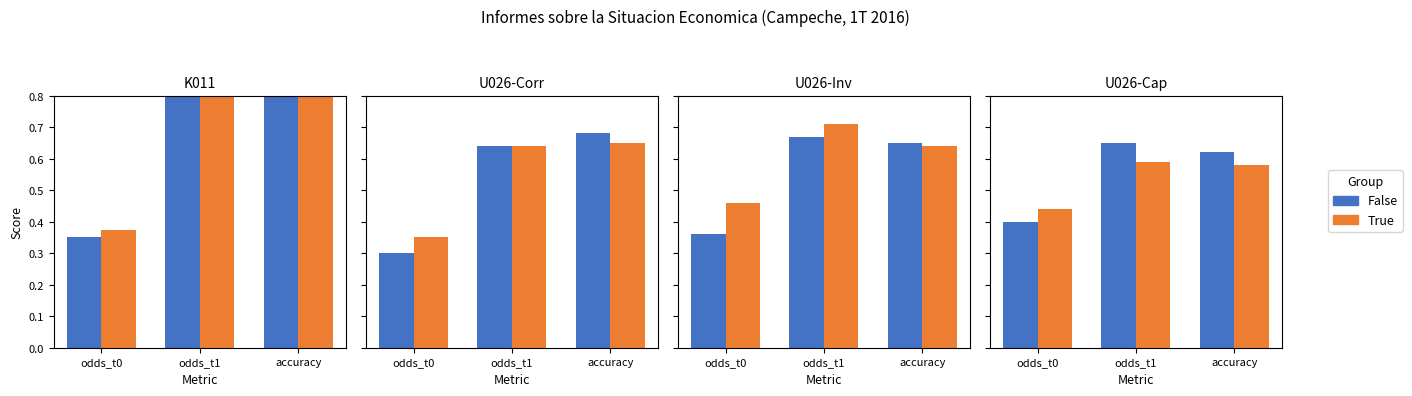

What is the value of the True bar at the 3rd from the left?

0.6